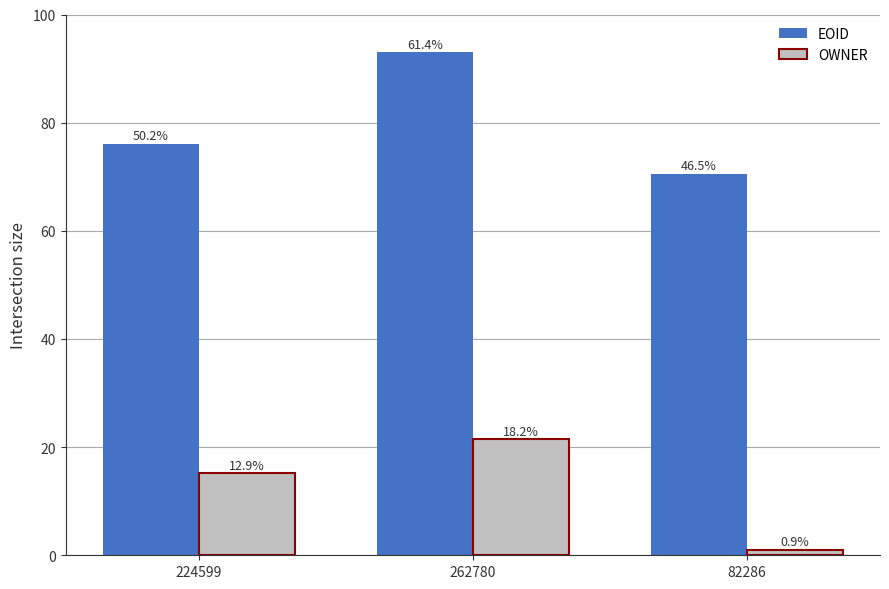

How many bars are there in each group?

2